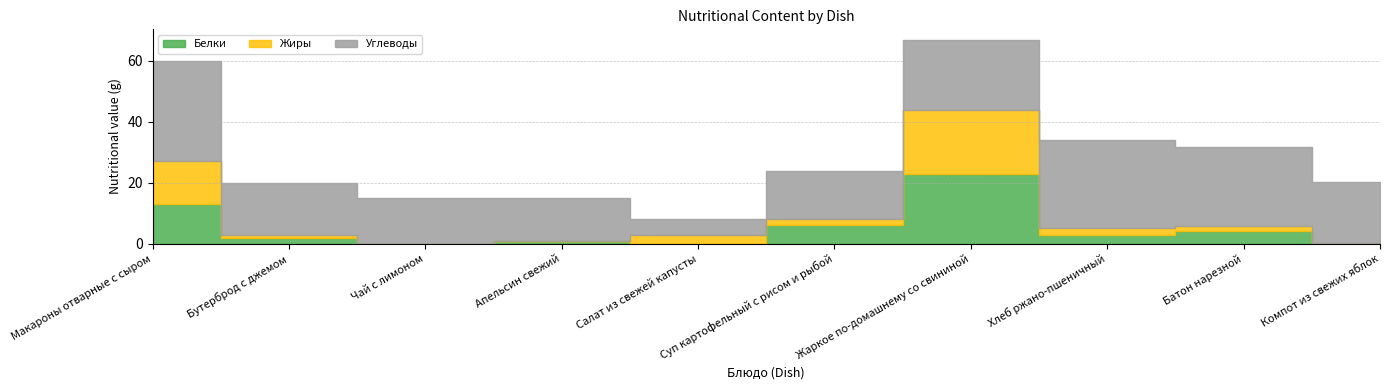

True or false: Углеводы has more than 2 points higher than both neighbors.

False